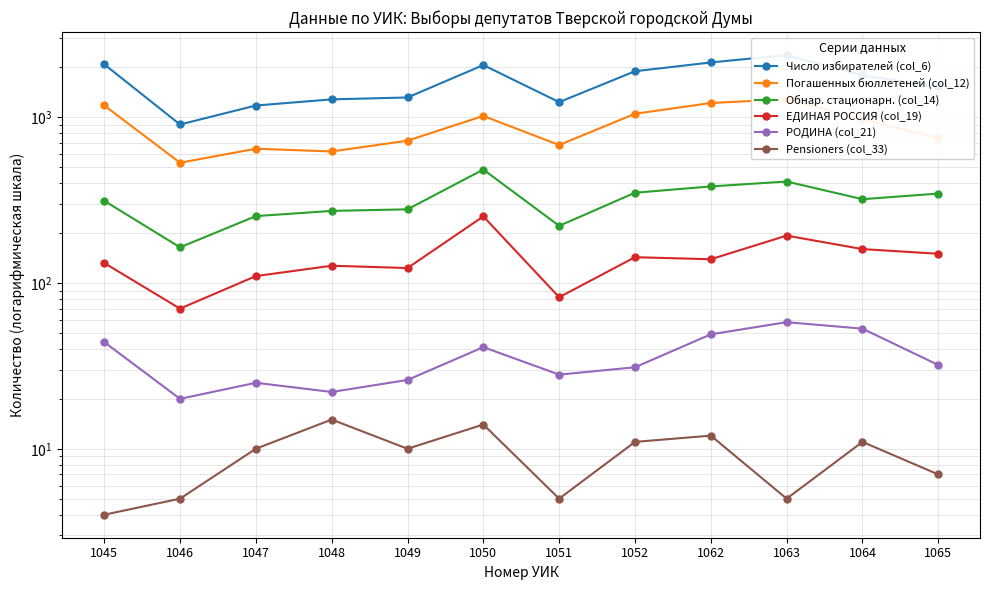

True or false: Pensioners (col_33) and Погашенных бюллетеней (col_12) cross at least once.

False